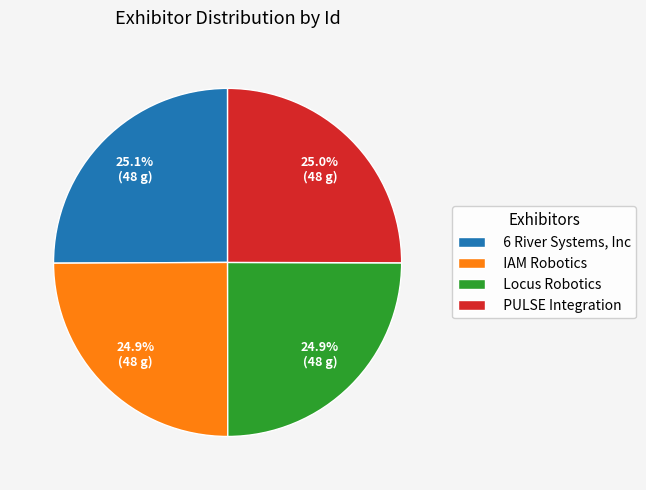

How many segments does this pie chart have?

4